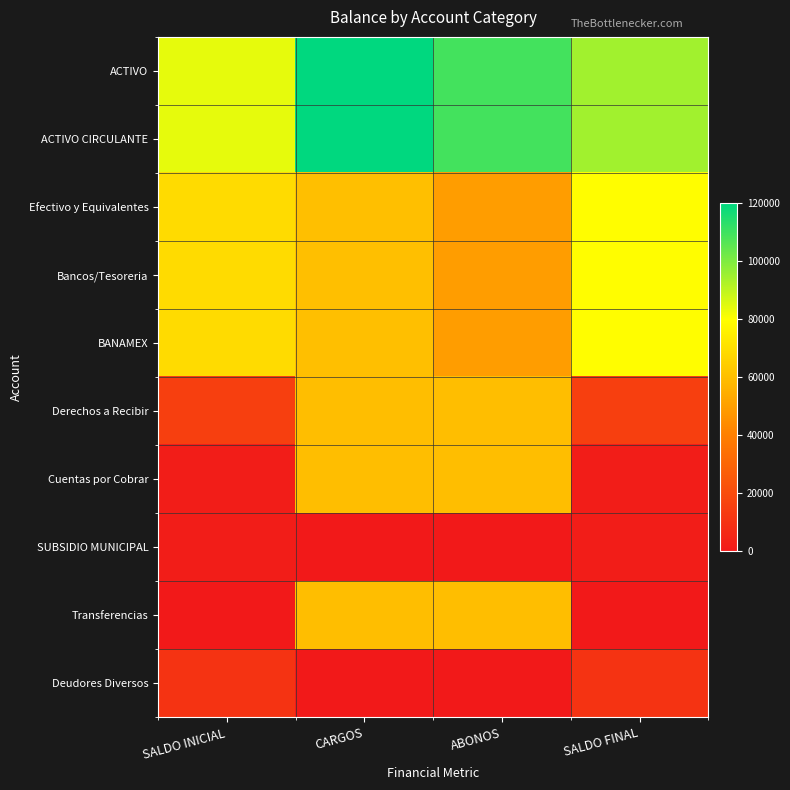

Which category has the lowest value across all series?

CARGOS